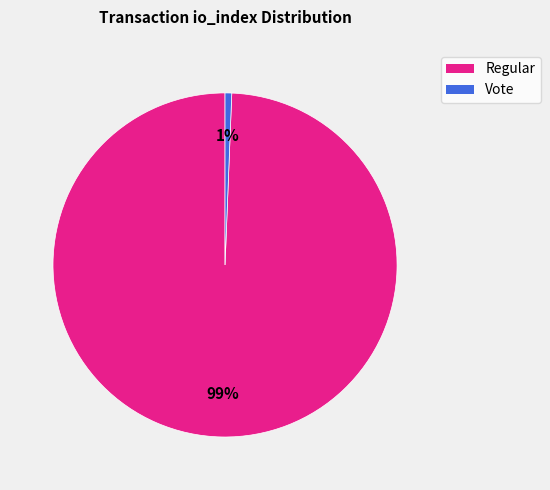

Does any single category account for the majority?

Yes